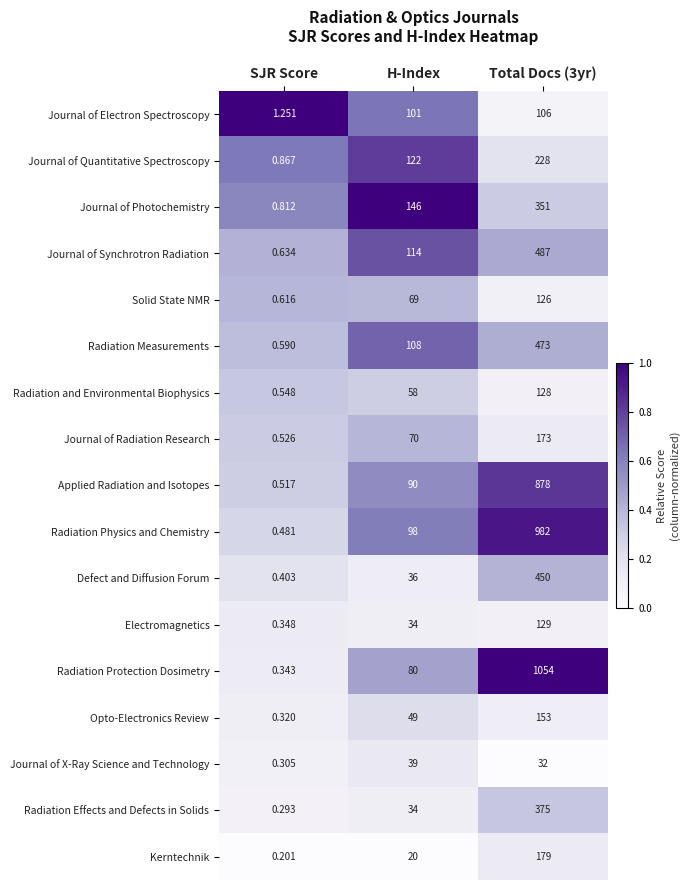

How many series are shown in this chart?

17